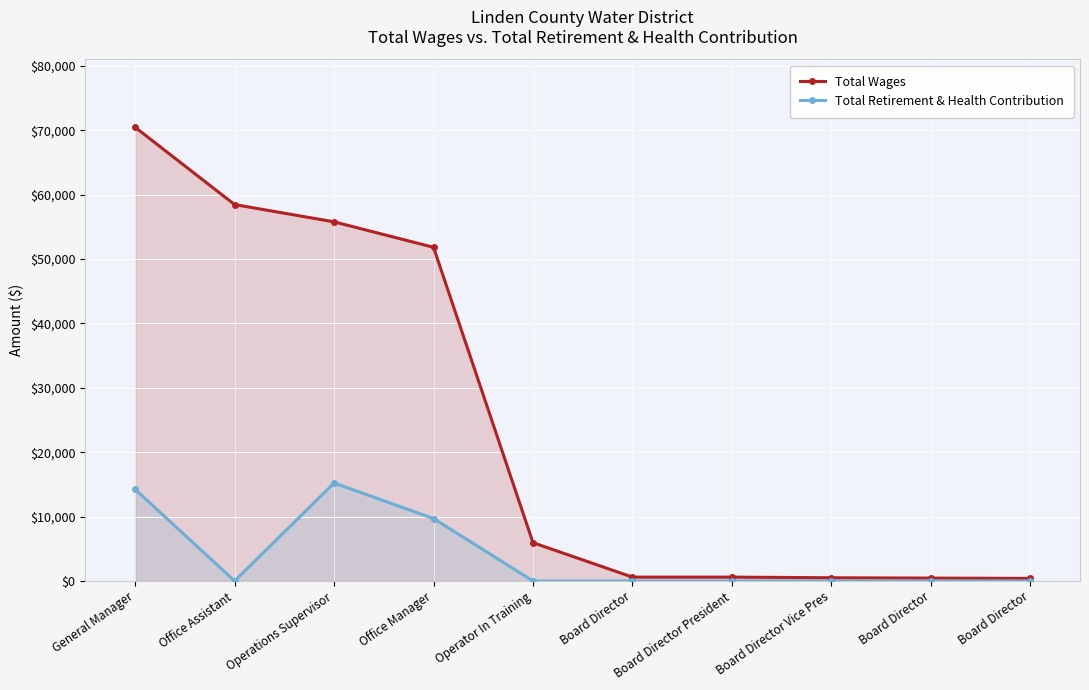

The Total Wages series shows 450 at Board Director. True or false?

True